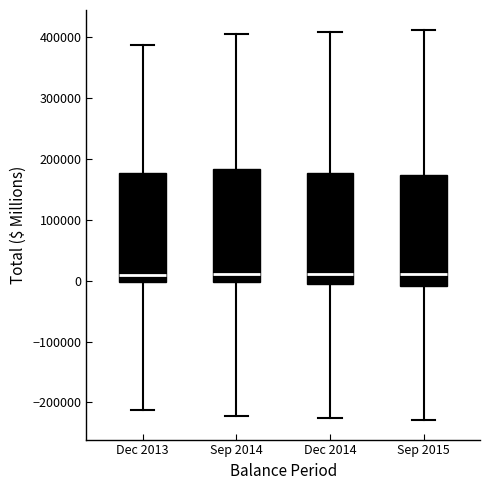

Reading left to right, transcribe this box plot: for each box, give where its median line is, the range the box spans, and where its two whiskers end, as read against the y-axis. The values are not printed on the chart, so give them approximately, as read against the axis.

Dec 2013: median 10000, box 0 to 180000, whiskers -210000 to 390000
Sep 2014: median 10000, box 0 to 180000, whiskers -220000 to 400000
Dec 2014: median 10000, box -10000 to 180000, whiskers -230000 to 410000
Sep 2015: median 10000, box -10000 to 170000, whiskers -230000 to 410000